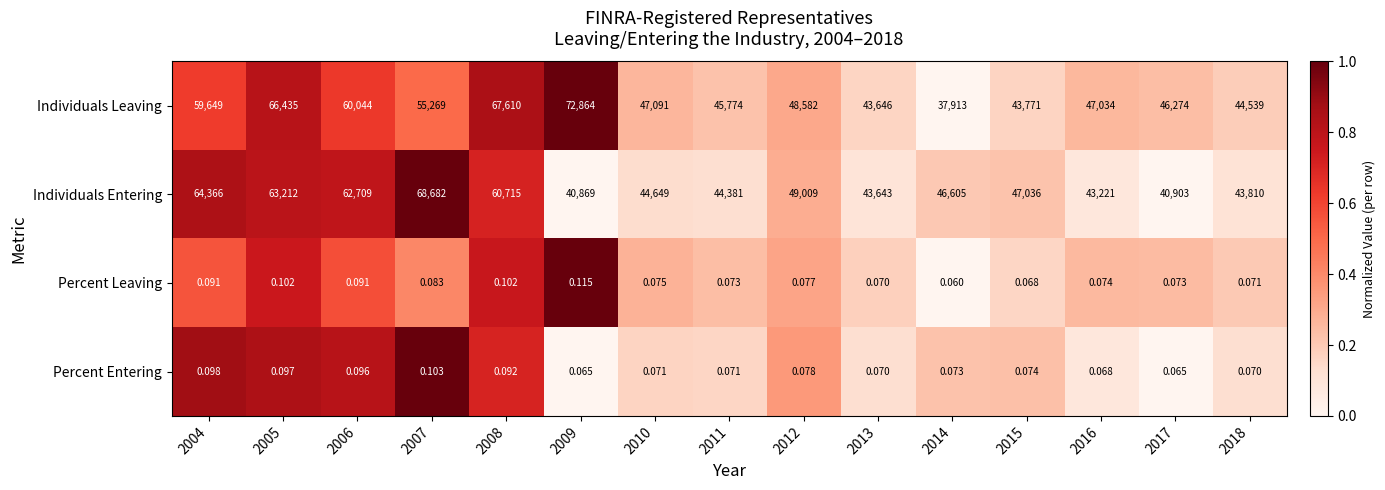

Is the value of Percent Leaving at 2011 greater than the value of Individuals Entering at 2008?

No